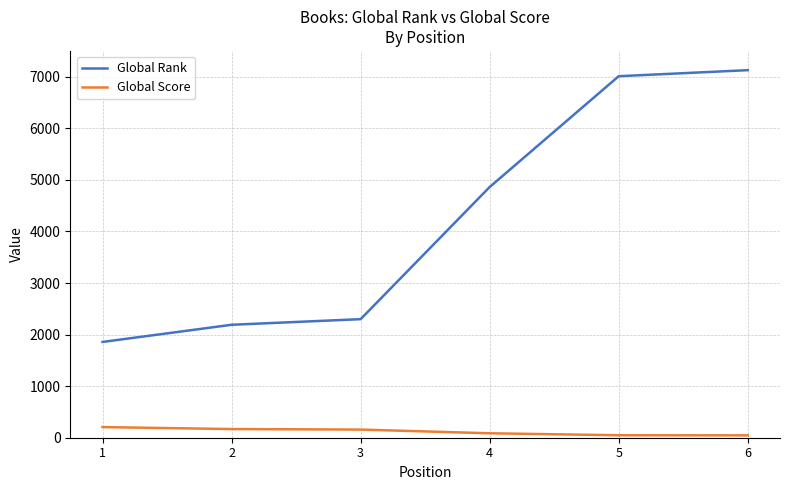

Rank the series by their average value, from highest to lowest.

Global Rank, Global Score